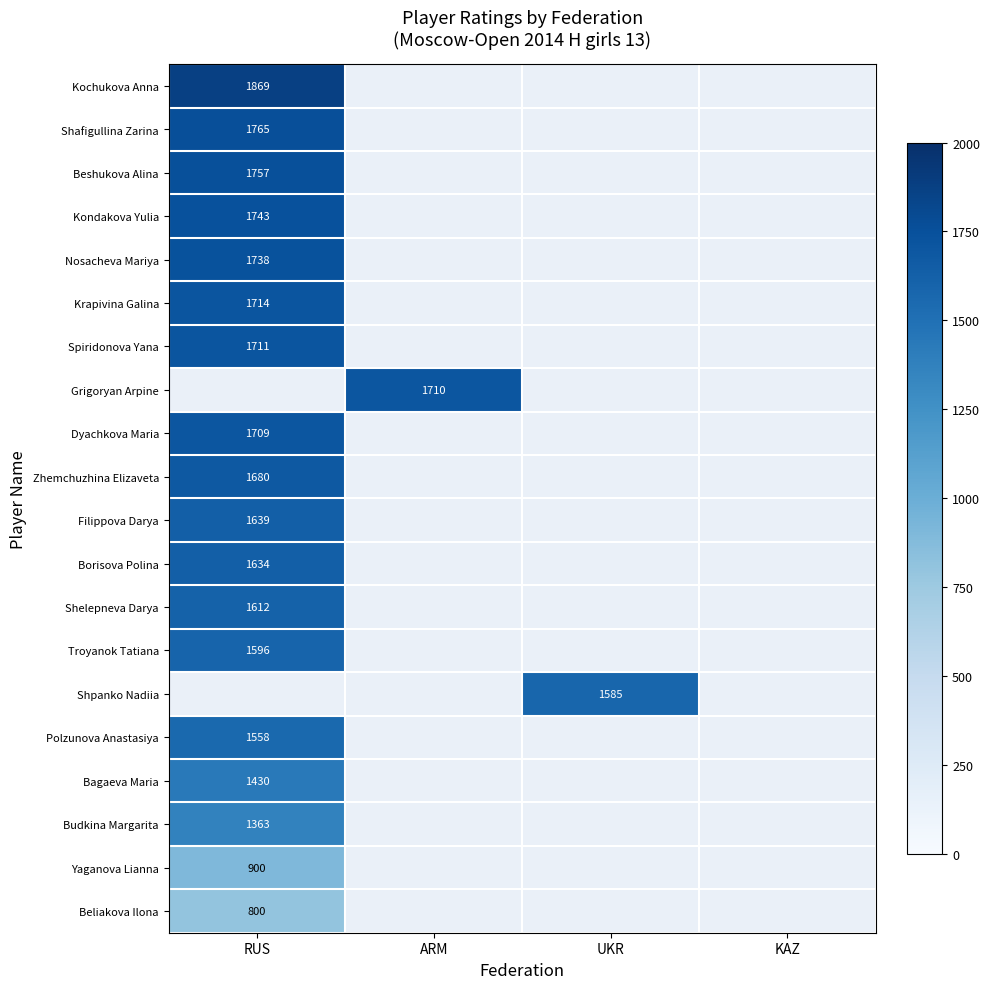

The value of Polzunova Anastasiya at RUS is 2093. True or false?

False